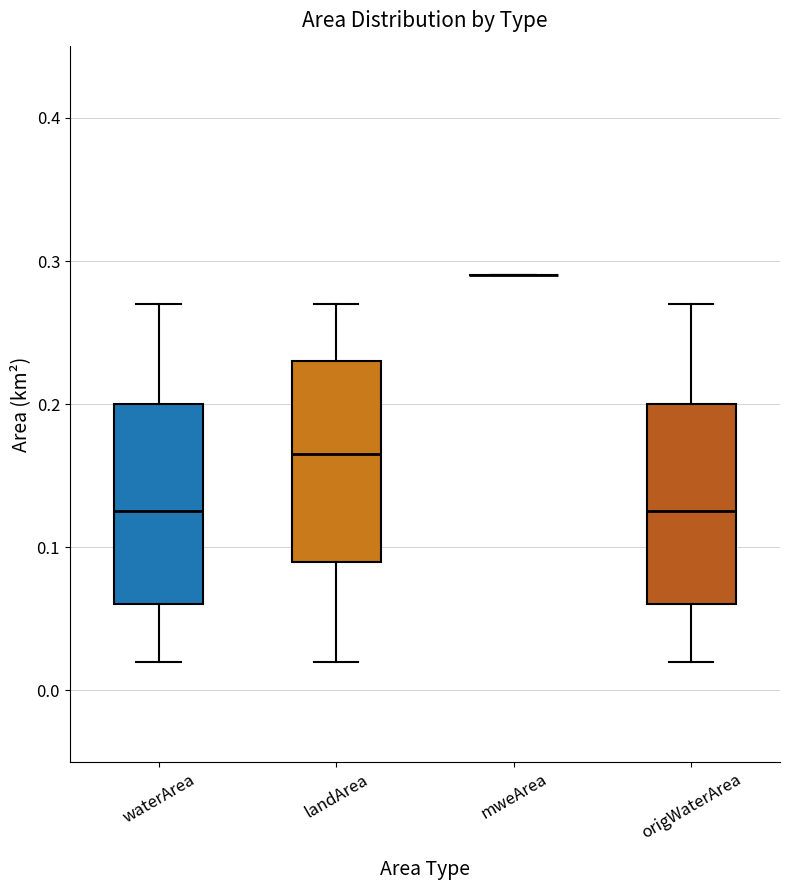

Reading left to right, read every box against the y-axis: the position of its median line, the range the box covers, and the ends of its whiskers. The values are not printed on the chart, so give them approximately, as read against the axis.

waterArea: median 0.13, box 0.06 to 0.20, whiskers 0.02 to 0.27
landArea: median 0.17, box 0.09 to 0.23, whiskers 0.02 to 0.27
mweArea: box collapsed to a line at 0.29, whiskers 0.29 to 0.29
origWaterArea: median 0.13, box 0.06 to 0.20, whiskers 0.02 to 0.27